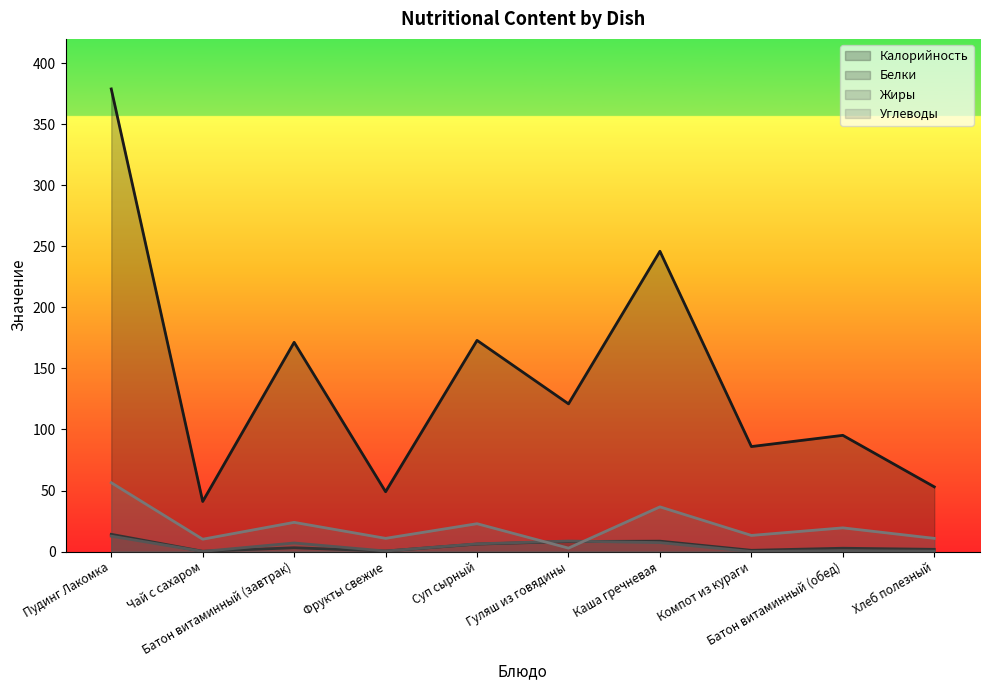

Reading left to right, what are all the values shown in this chart?

Калорийность: Пудинг Лакомка=379.0	Чай с сахаром=41.0	Батон витаминный (завтрак)=171.4	Фрукты свежие=49.0	Суп сырный=173.0	Гуляш из говядины=121.0	Каша гречневая=246.0	Компот из кураги=86.0	Батон витаминный (обед)=95.2	Хлеб полезный=53.0
Белки: Пудинг Лакомка=14.1	Чай с сахаром=0.2	Батон витаминный (завтрак)=3.1	Фрукты свежие=0.4	Суп сырный=6.1	Гуляш из говядины=8.2	Каша гречневая=8.5	Компот из кураги=1.0	Батон витаминный (обед)=2.7	Хлеб полезный=1.8
Жиры: Пудинг Лакомка=12.6	Чай с сахаром=0.1	Батон витаминный (завтрак)=7.0	Фрукты свежие=0.4	Суп сырный=6.3	Гуляш из говядины=8.6	Каша гречневая=7.3	Компот из кураги=0.0	Батон витаминный (обед)=0.7	Хлеб полезный=0.3
Углеводы: Пудинг Лакомка=56.4	Чай с сахаром=10.1	Батон витаминный (завтрак)=23.9	Фрукты свежие=10.8	Суп сырный=22.8	Гуляш из говядины=2.8	Каша гречневая=36.6	Компот из кураги=13.2	Батон витаминный (обед)=19.4	Хлеб полезный=10.8